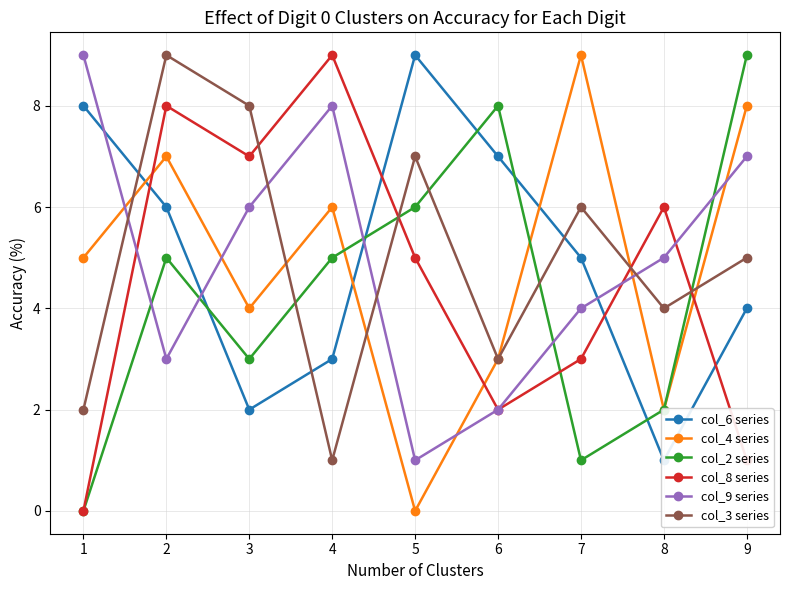

Which series has the largest range (max minus min)?

col_4 series